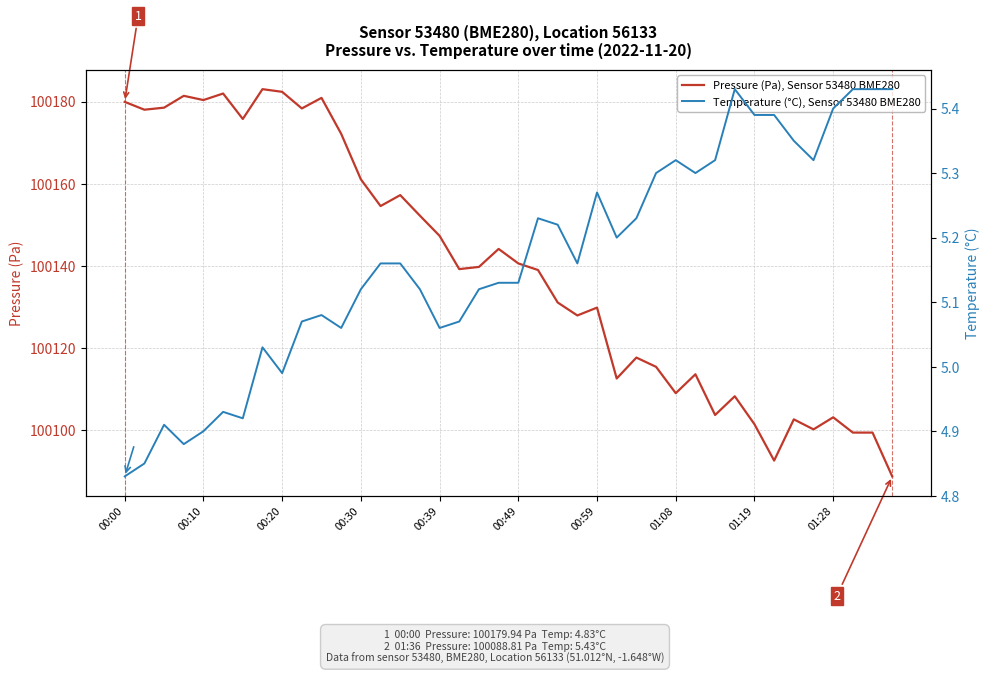

What is the sum of all Pressure (Pa), Sensor 53480 BME280 values?

4005585.9